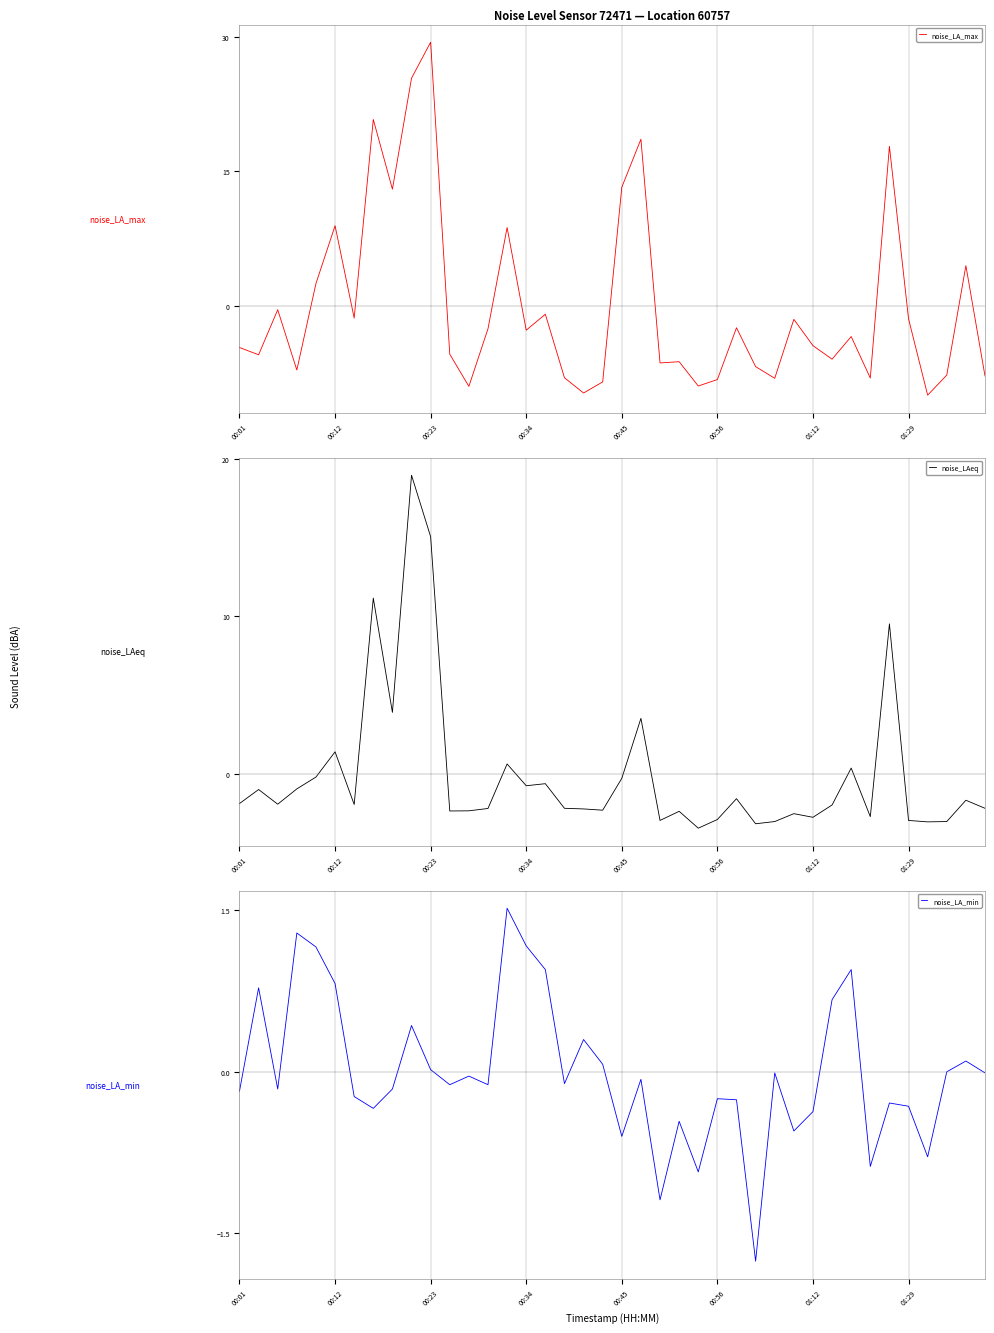

Does the chart have visible grid lines?

No